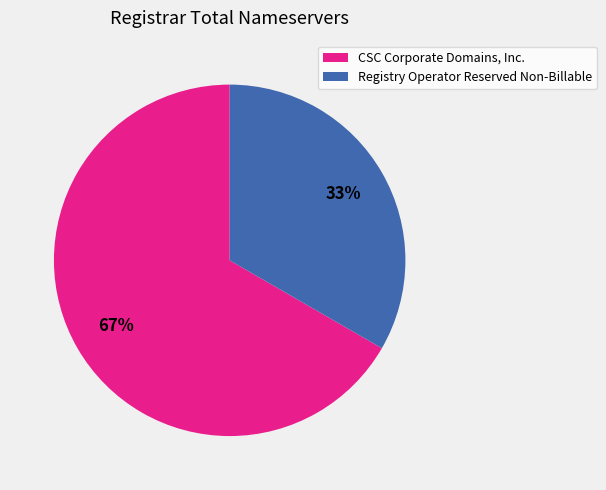

To the nearest percent, what is the combined percentage of Registry Operator Reserved Non-Billable and CSC Corporate Domains, Inc.?

100%